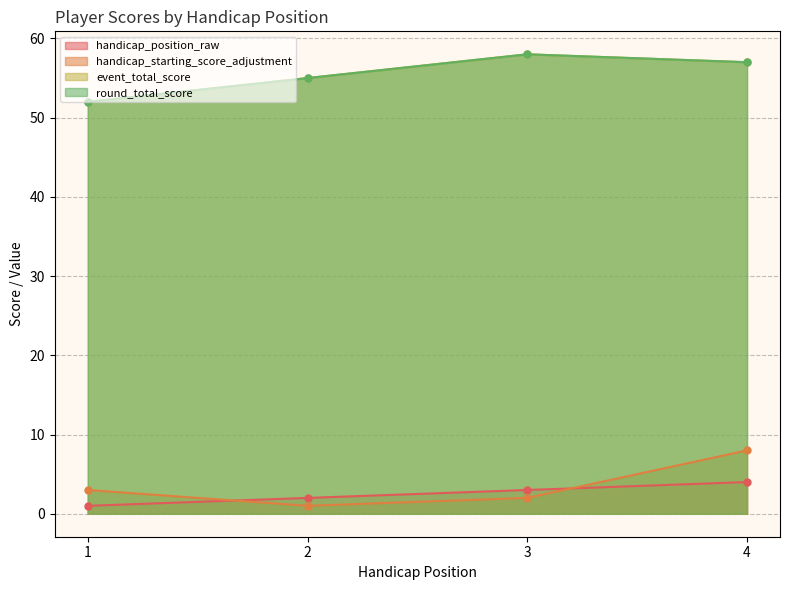

What is the sum of the round_total_score values at 3 and 1?

110